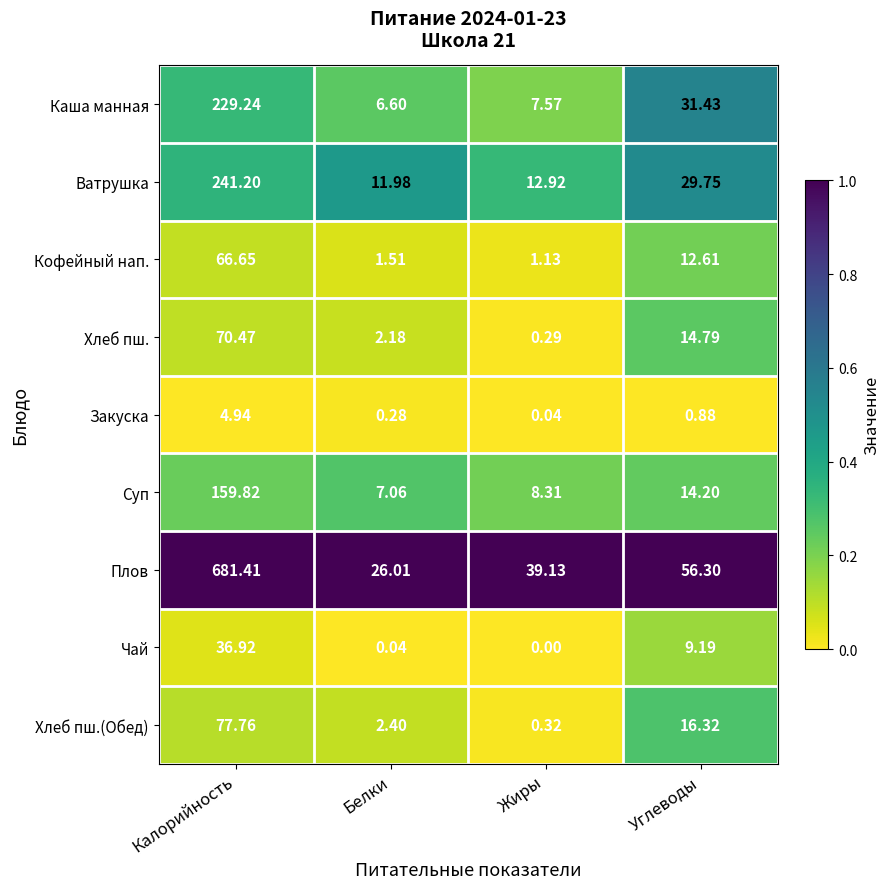

Rank the categories by Кофейный нап. value from highest to lowest.

Калорийность, Углеводы, Белки, Жиры